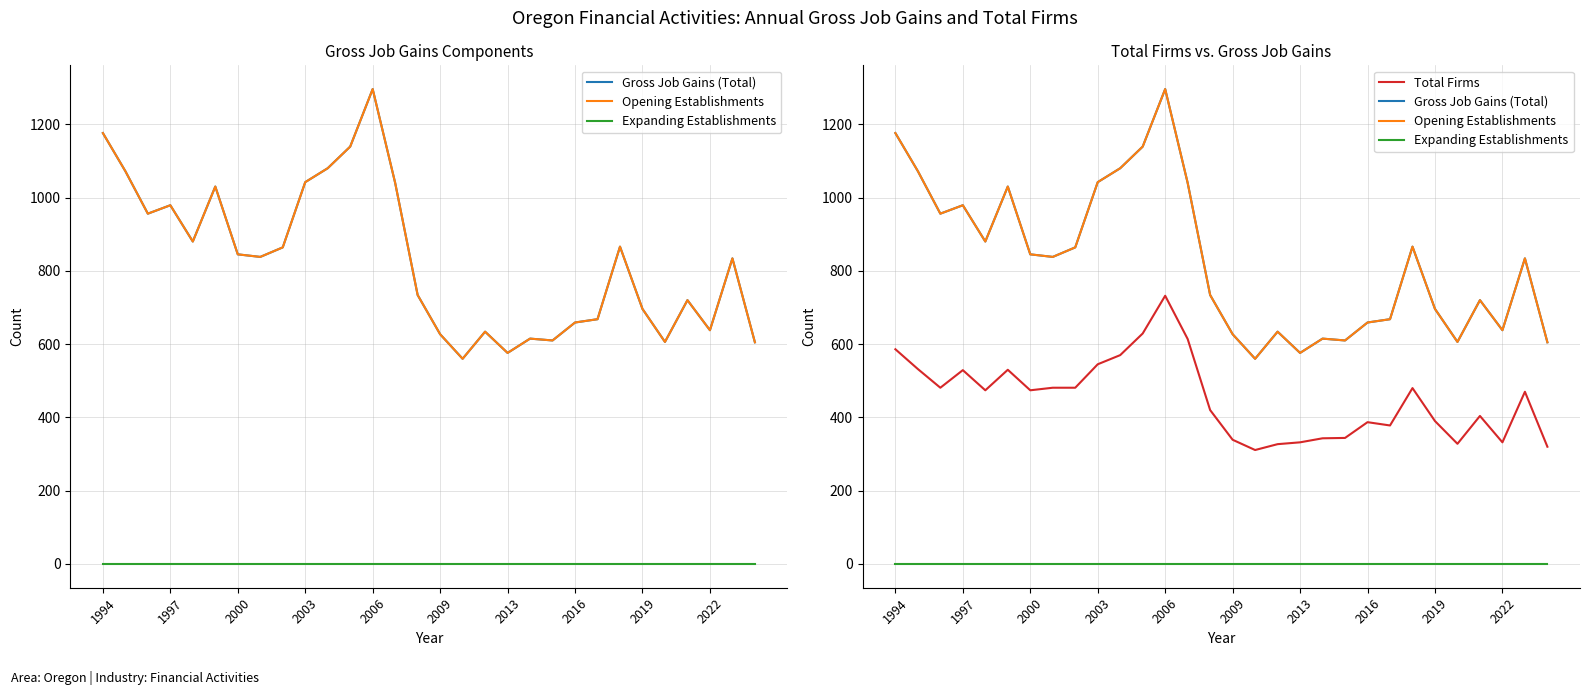

Reading left to right, list all the values displayed in this chart.

Gross Job Gains (Total): 1176	1072	956	979	880	1030	845	838	864	1042	1080	1139	1296	1040	734	627	560	634	576	615	610	659	668	866	696	606	720	638	834	605
Opening Establishments: 1176	1072	956	979	880	1030	845	838	864	1042	1080	1139	1296	1040	734	627	560	634	576	615	610	659	668	866	696	606	720	638	834	605
Expanding Establishments: 0	0	0	0	0	0	0	0	0	0	0	0	0	0	0	0	0	0	0	0	0	0	0	0	0	0	0	0	0	0
Total Firms: 586	532	481	529	474	530	474	481	481	545	570	629	732	614	420	339	311	327	332	343	344	387	378	480	390	328	404	332	470	320